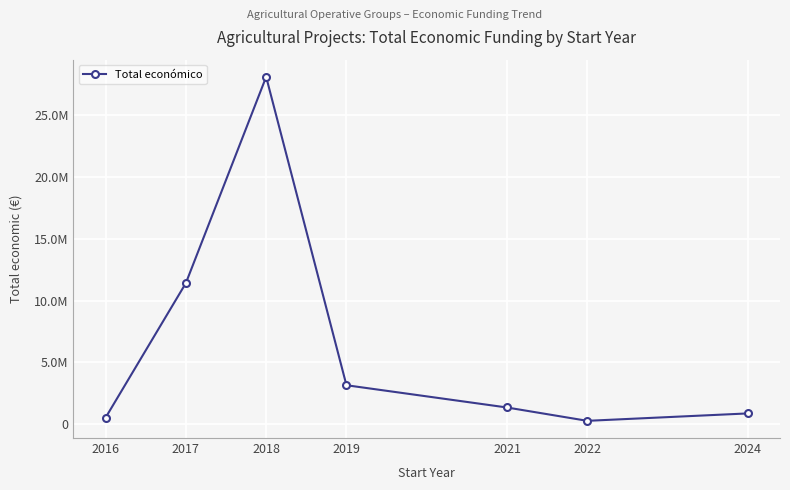

Is this an area chart (filled region under the line)?

No